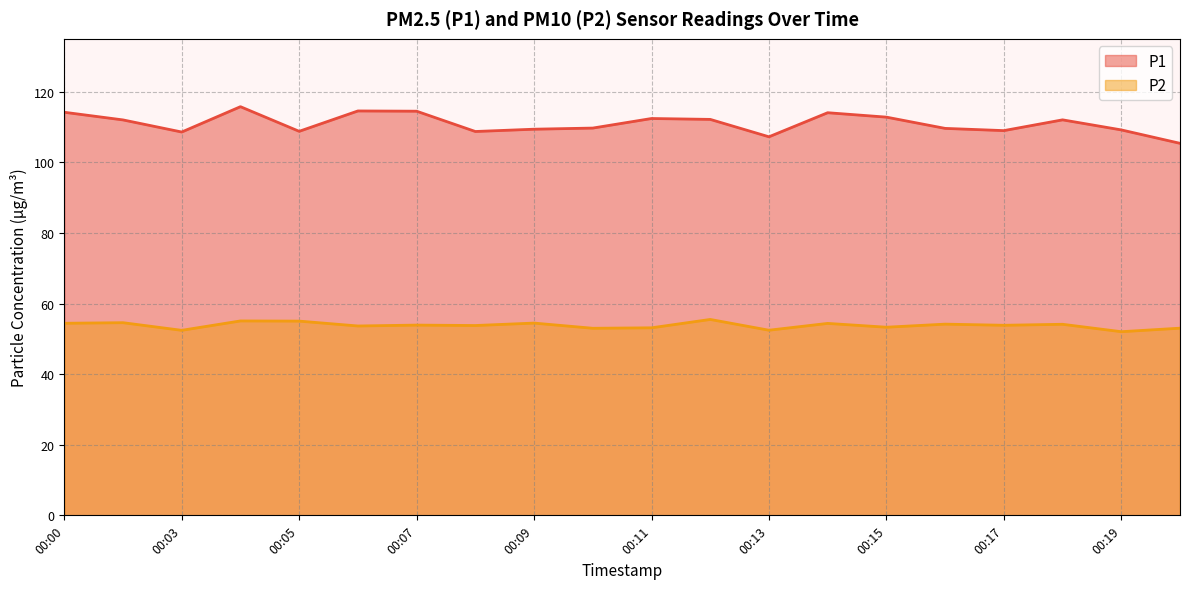

What is the maximum value shown in the chart?

115.8